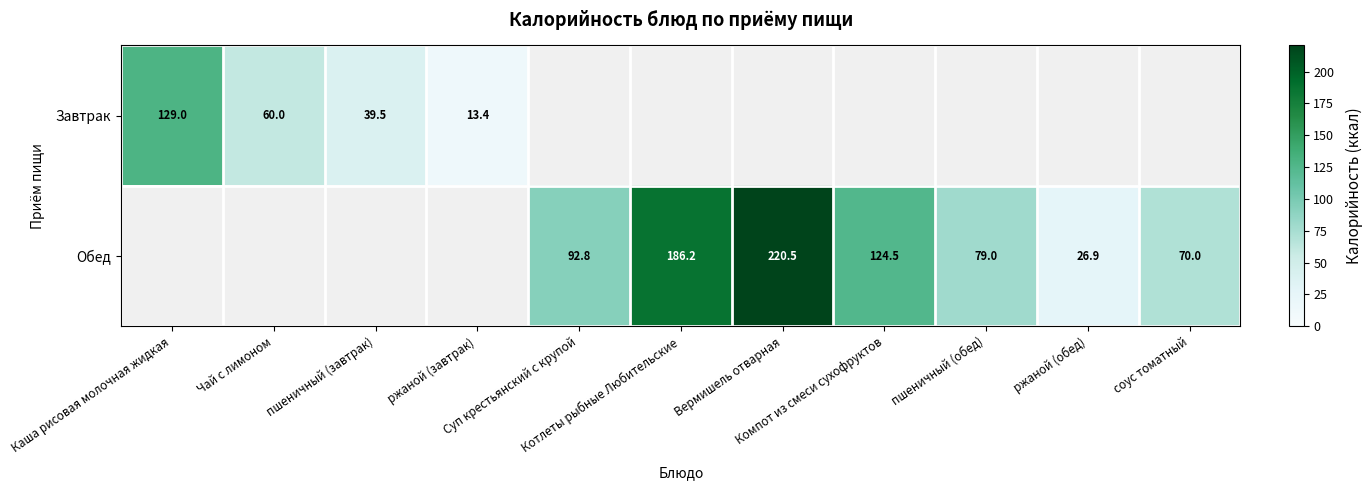

At which category is the sum across all series the highest?

Вермишель отварная